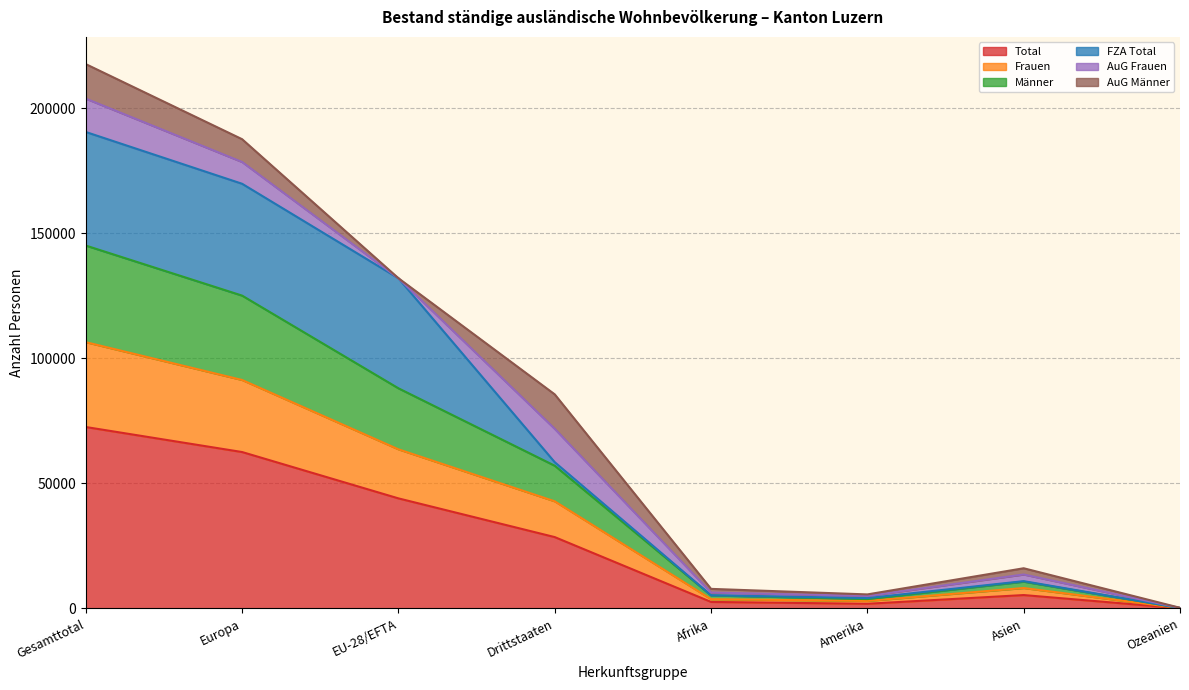

At which label does Total first exceed 28527?

Gesamttotal